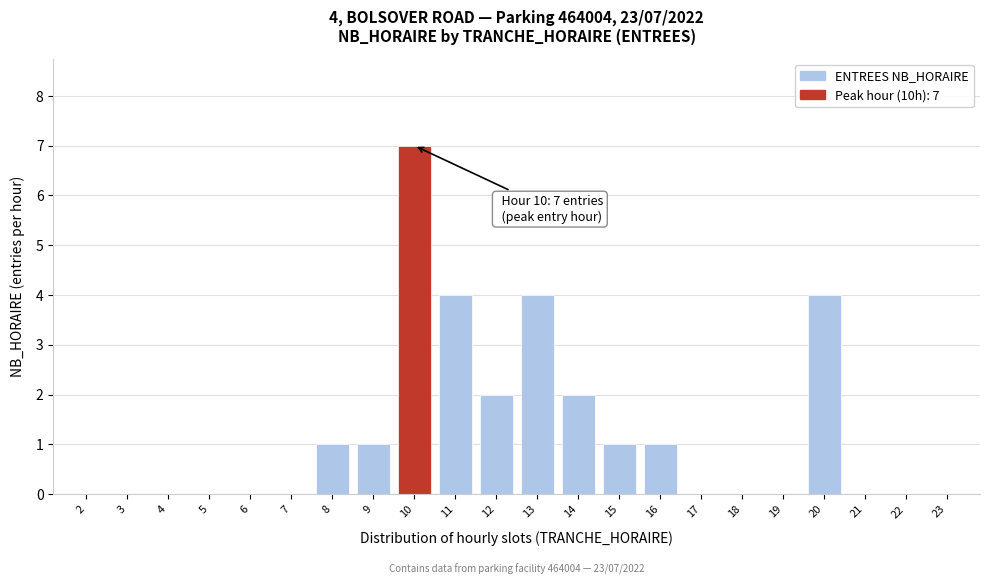

Reading right to left, extract all data points from this chart.

23=0	22=0	21=0	20=4	19=0	18=0	17=0	16=1	15=1	14=2	13=4	12=2	11=4	10=7	9=1	8=1	7=0	6=0	5=0	4=0	3=0	2=0